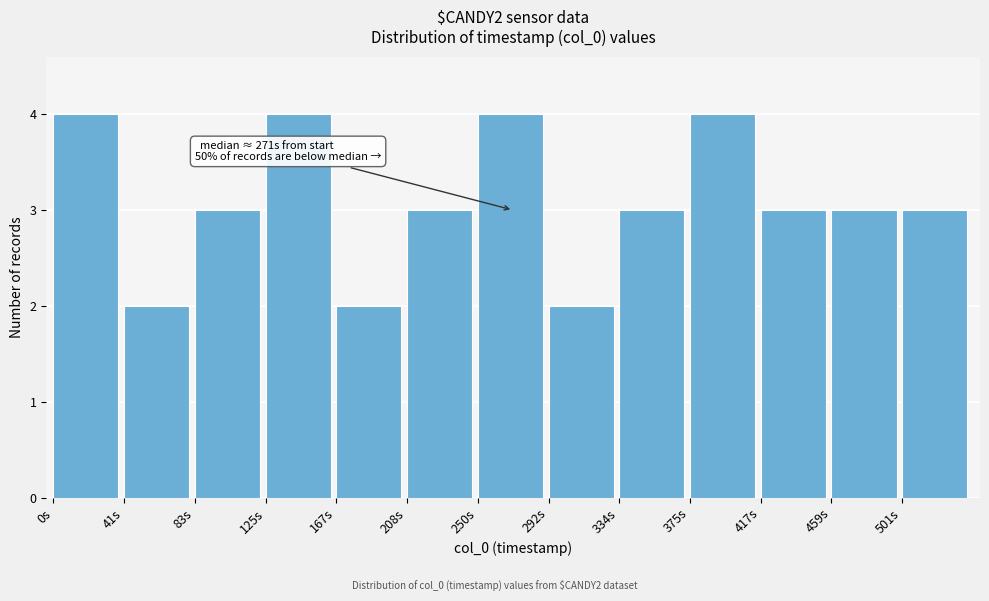

Reading left to right, what are all the values shown in this chart?

4	2	3	4	2	3	4	2	3	4	3	3	3